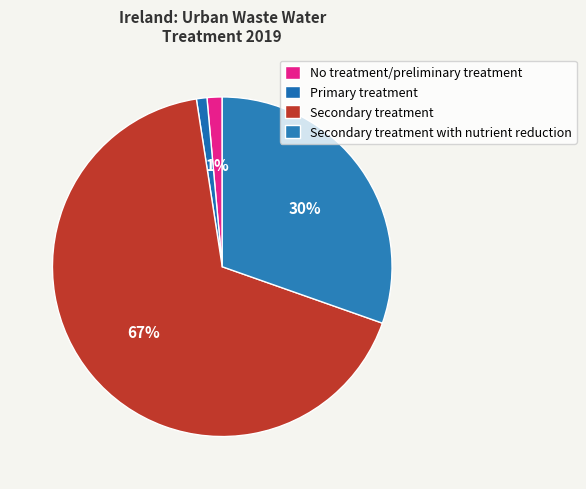

Does Secondary treatment account for over 50% of the chart?

Yes